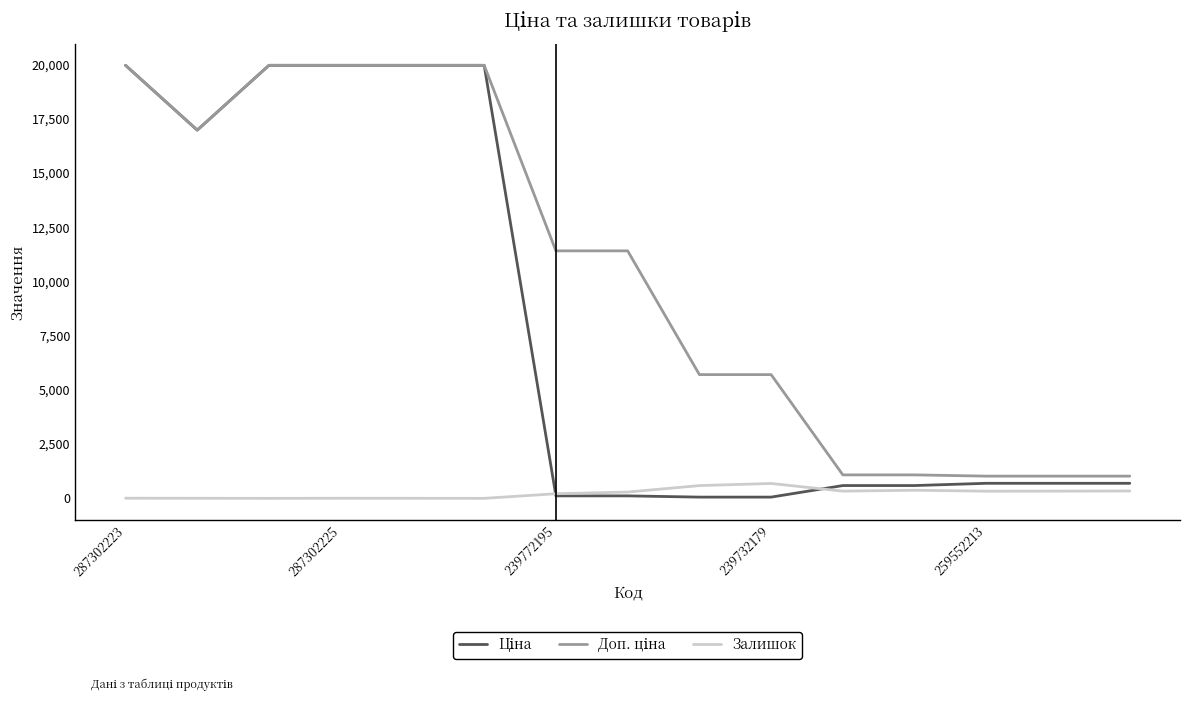

What is the greatest value displayed?

19964.2